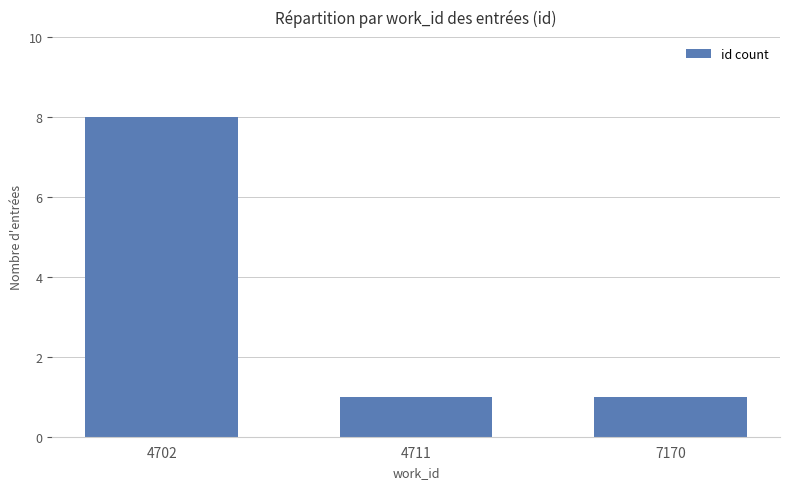

Which has a higher value, 7170 or 4702?

4702